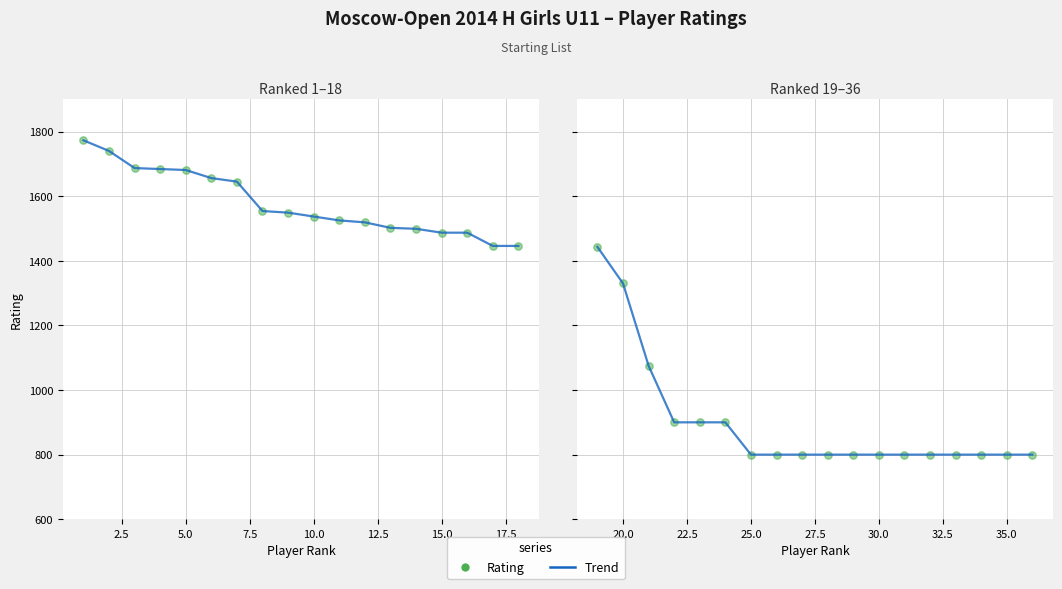

Which series contains the lowest Y value?

Trend